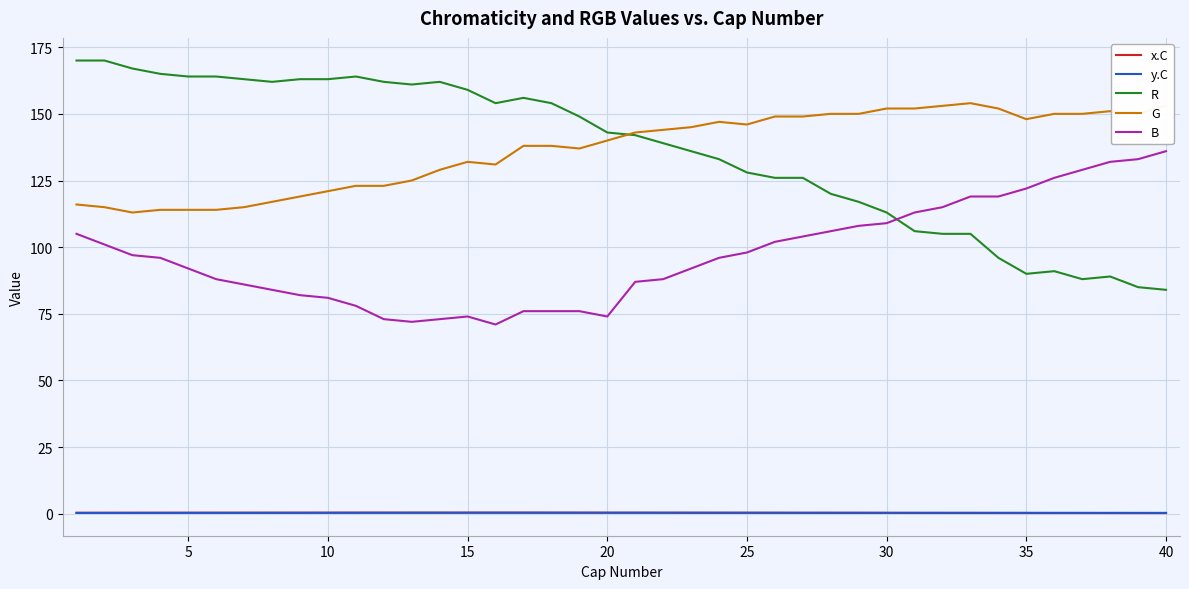

Which series has the widest spread of values?

R